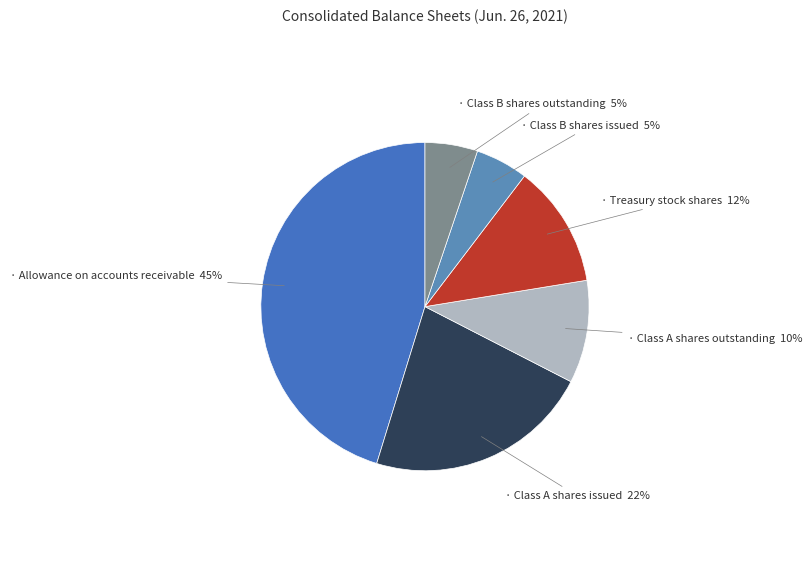

How many slices are in this pie chart?

6